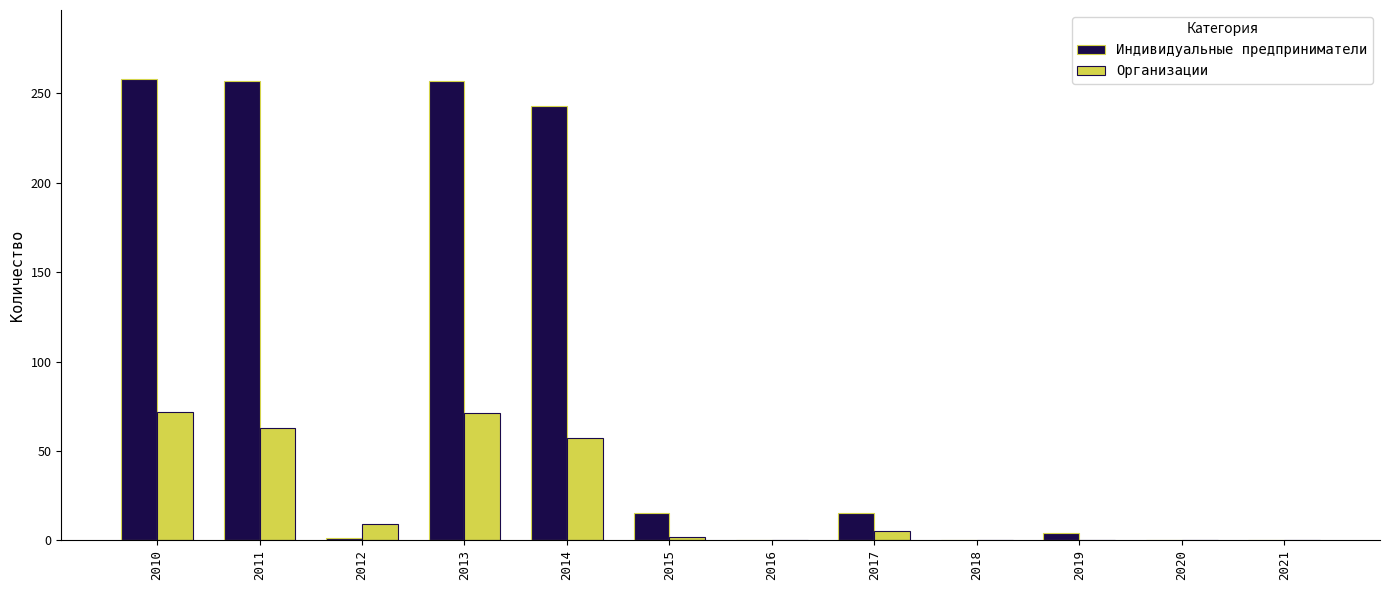

How many series are shown in this chart?

2